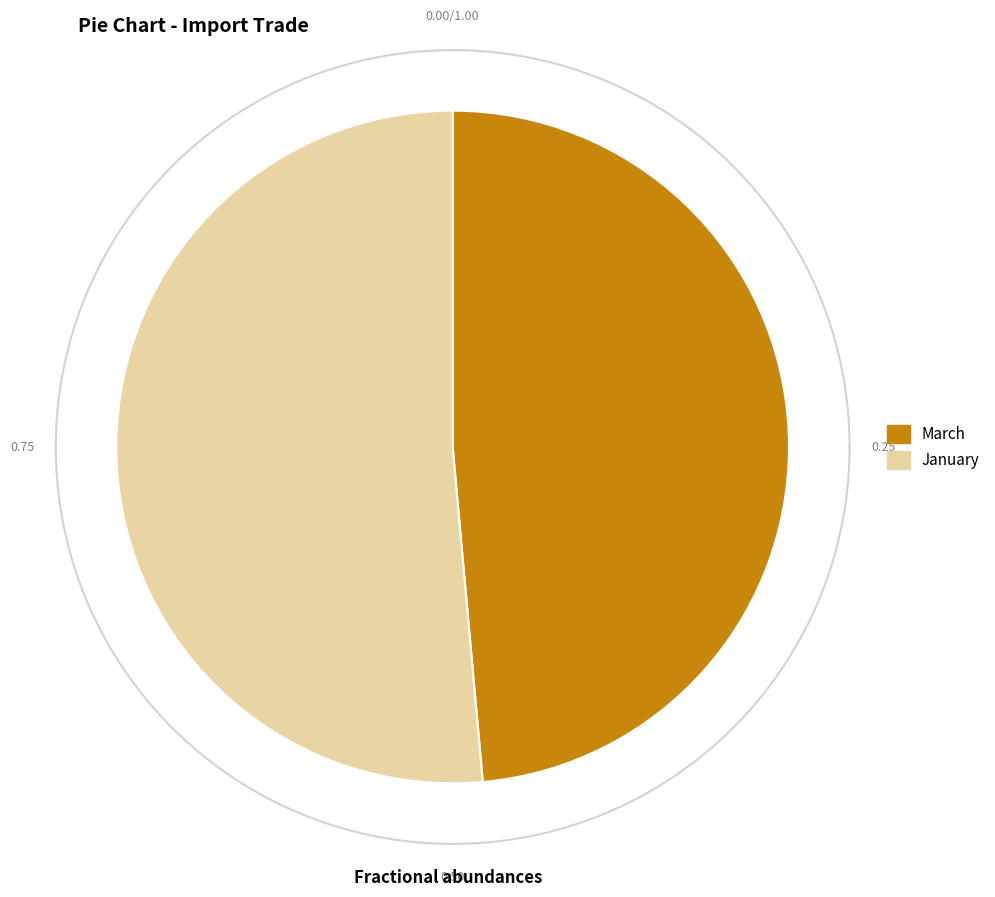

What is the ratio of the value at March to the value at January?

0.9